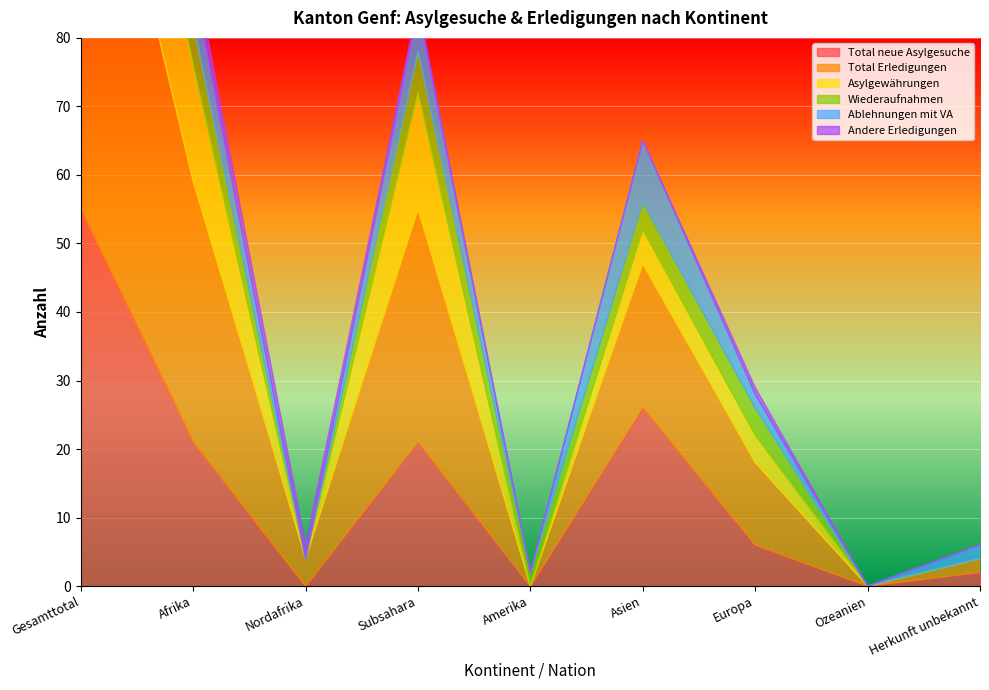

Which has a higher value, Herkunft unbekannt or Subsahara?

Subsahara